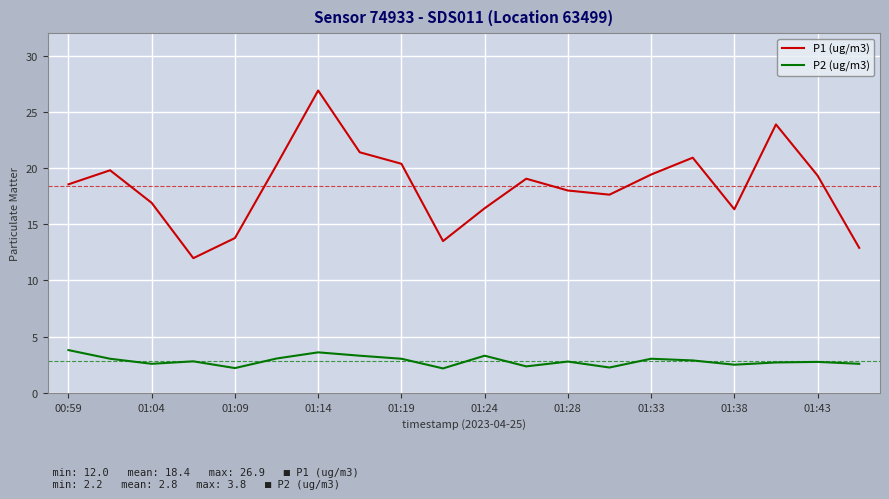

True or false: P1 (ug/m3) and P2 (ug/m3) cross at least once.

False